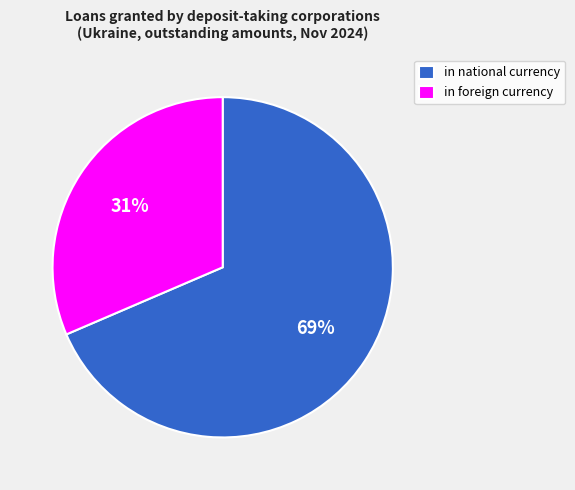

To the nearest percent, what portion does in foreign currency represent?

31%